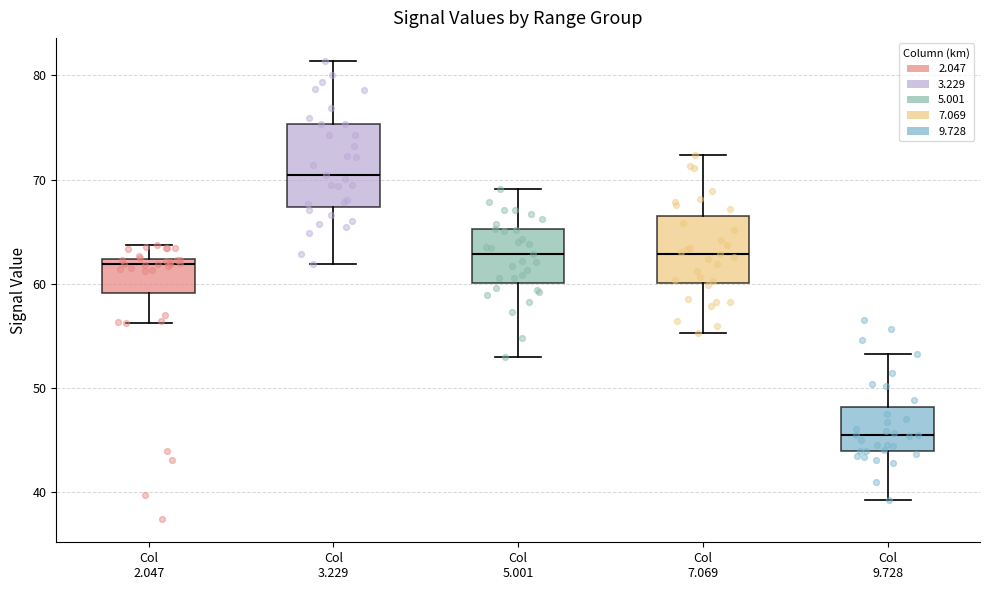

Reading left to right, read every box against the y-axis: the position of its median line, the range the box covers, and the ends of its whiskers. The values are not printed on the chart, so give them approximately, as read against the axis.

Col 2.047: median 62 (just below the box's upper edge), box 59 to 62, whiskers 56 to 64
Col 3.229: median 70, box 67 to 75, whiskers 62 to 81
Col 5.001: median 63, box 60 to 65, whiskers 53 to 69
Col 7.069: median 63, box 60 to 67, whiskers 55 to 72
Col 9.728: median 46, box 44 to 48, whiskers 39 to 53